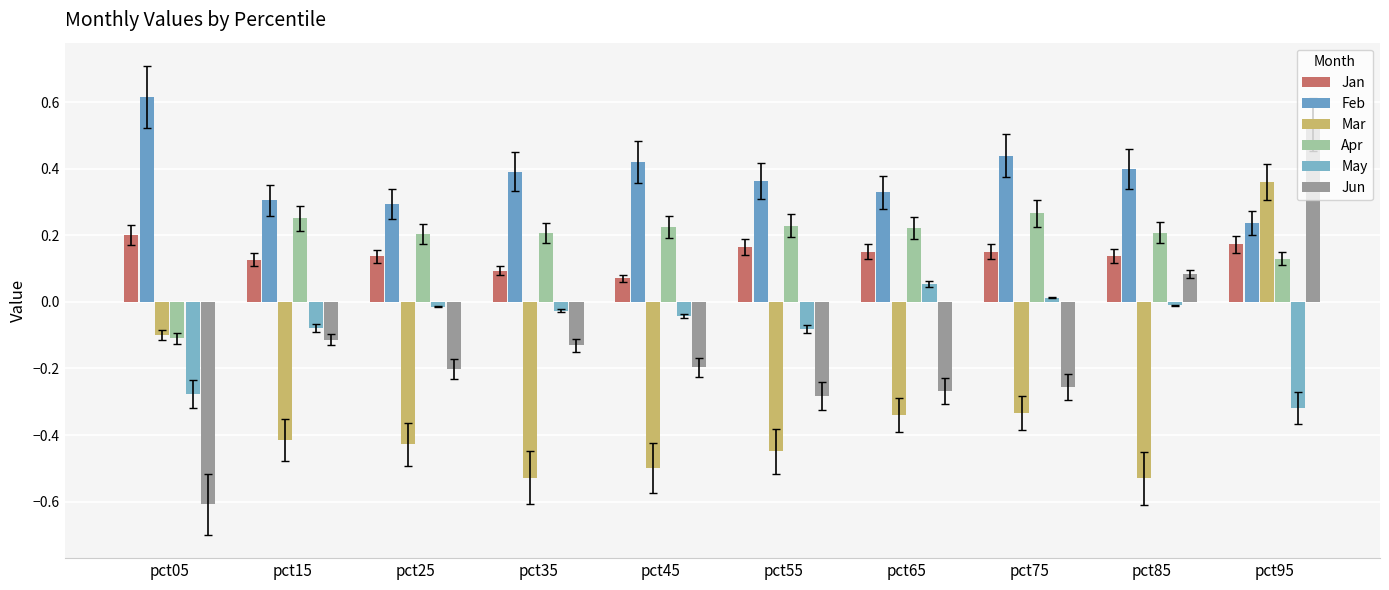

Is it true that Jun equals -0.3 at pct65?

True